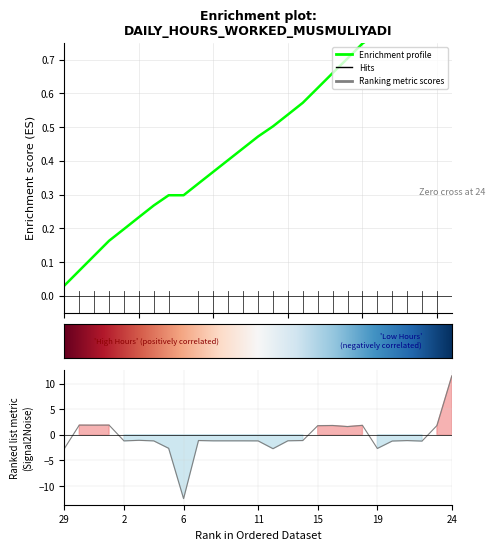

What is the greatest value displayed?

11.5